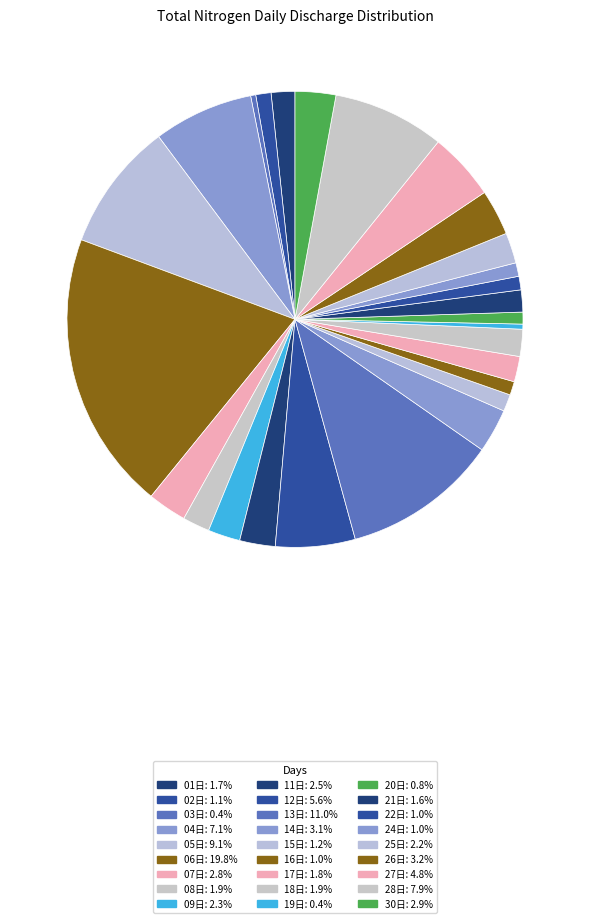

How many slices are in this pie chart?

27